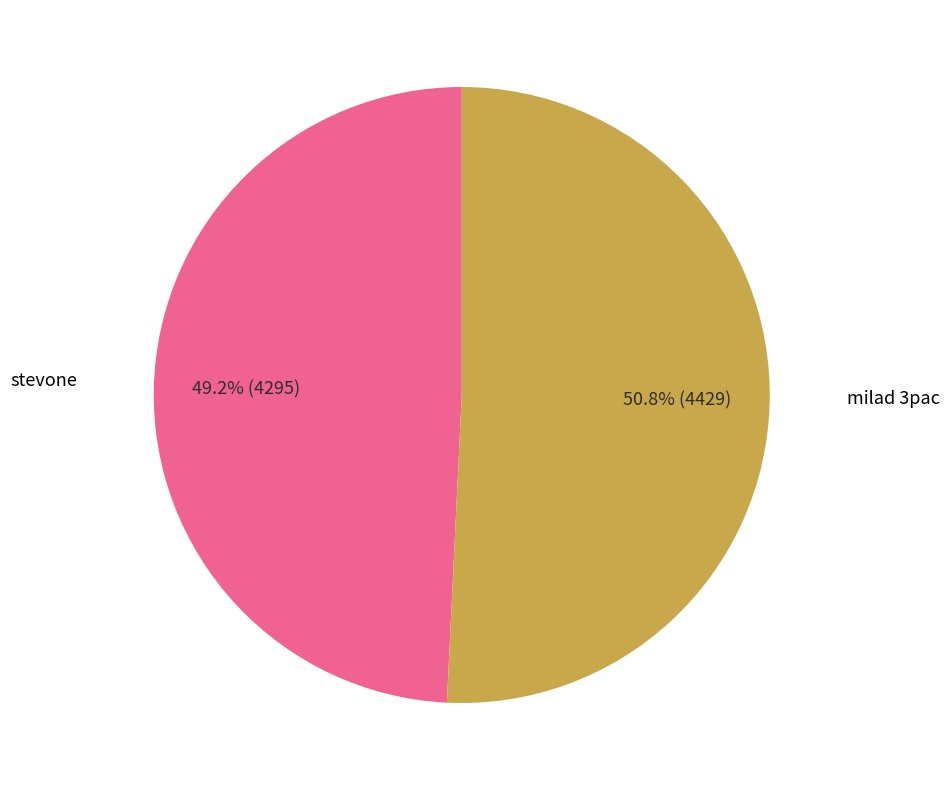

Does any single category account for the majority?

Yes